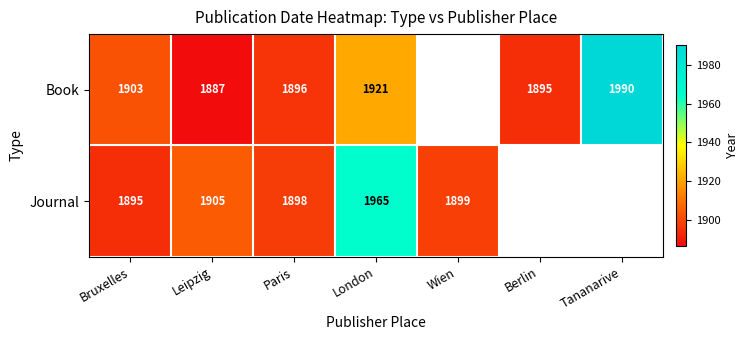

What is the sum of the Book values at London and Tananarive?

3911